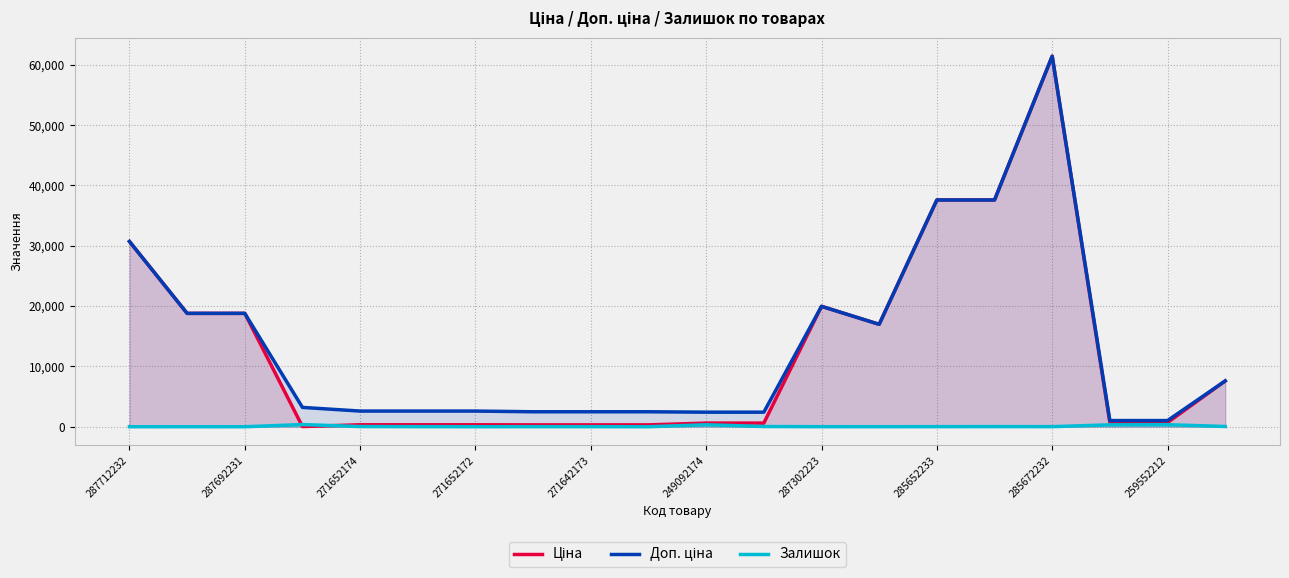

The Залишок series shows 34.0 at 271652174. True or false?

True